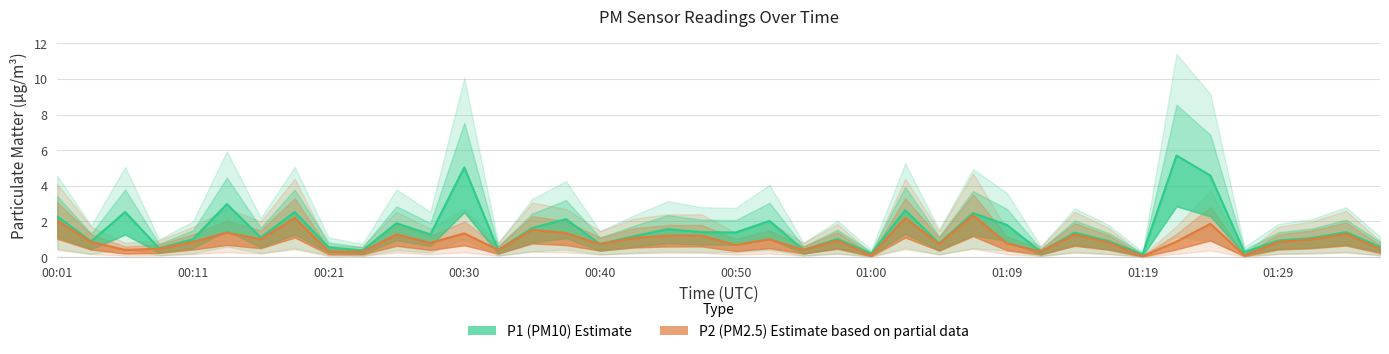

What is the label of the 5th point from the left?

00:11